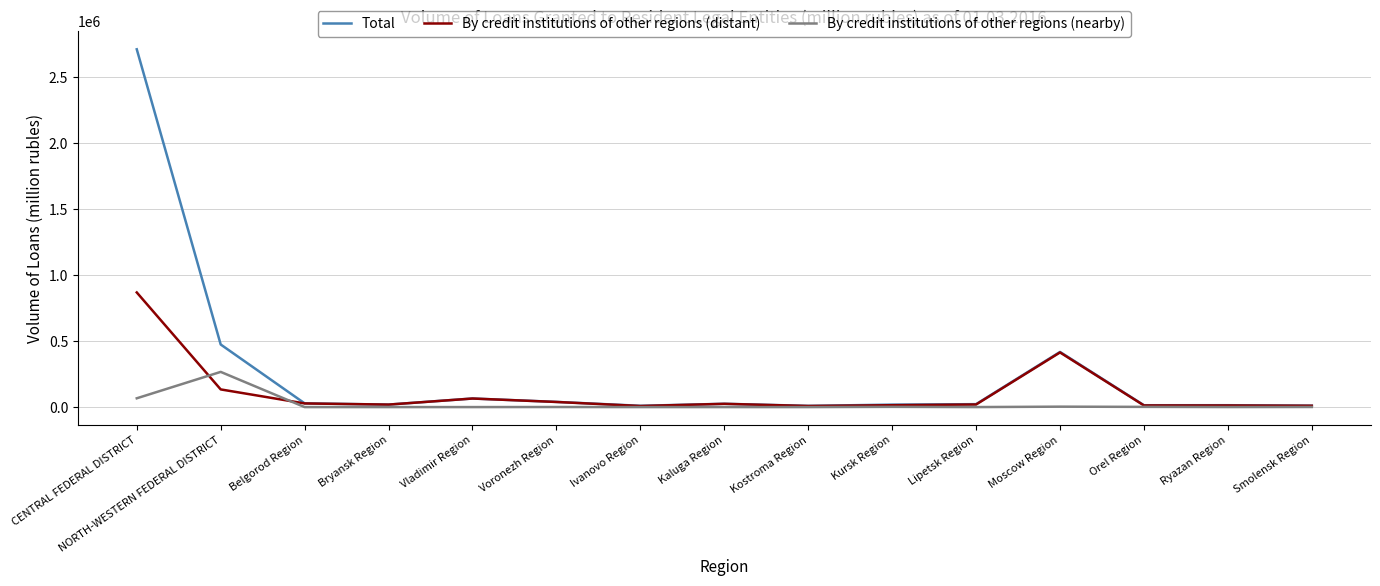

Count the number of data series in this chart.

3